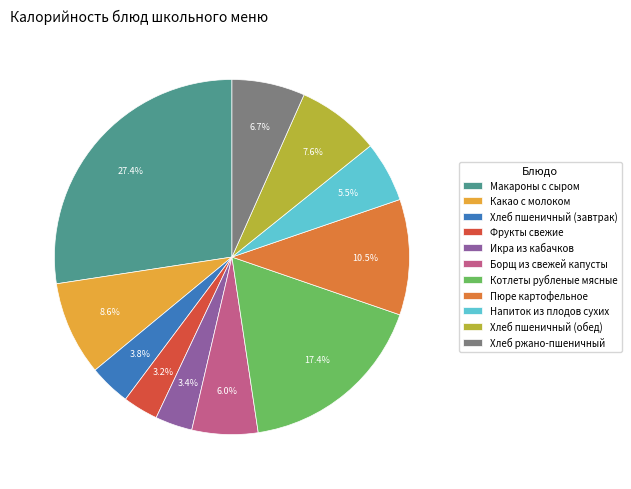

Which category has the biggest portion of the pie?

Макароны с сыром